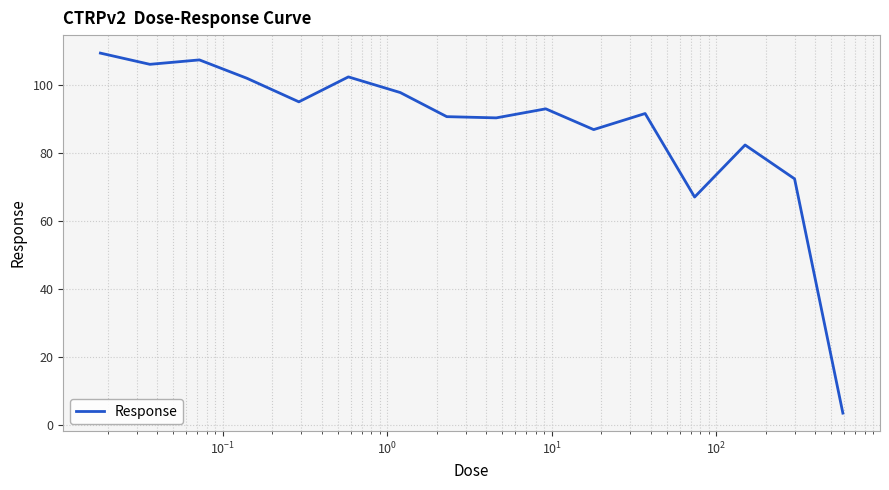

What is the maximum value shown in the chart?

109.4